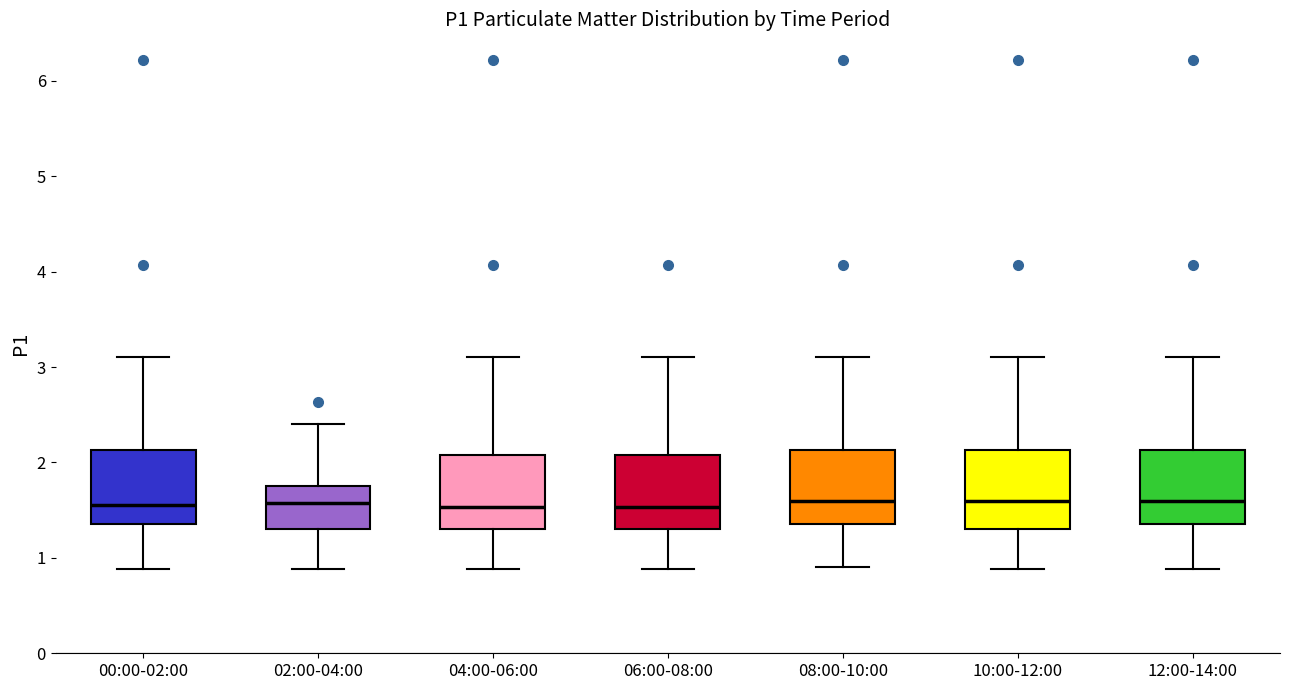

Where does the lower whisker of the box for 06:00-08:00 end on the y-axis? The values are not printed on the chart, so give them approximately, as read against the axis.

0.9